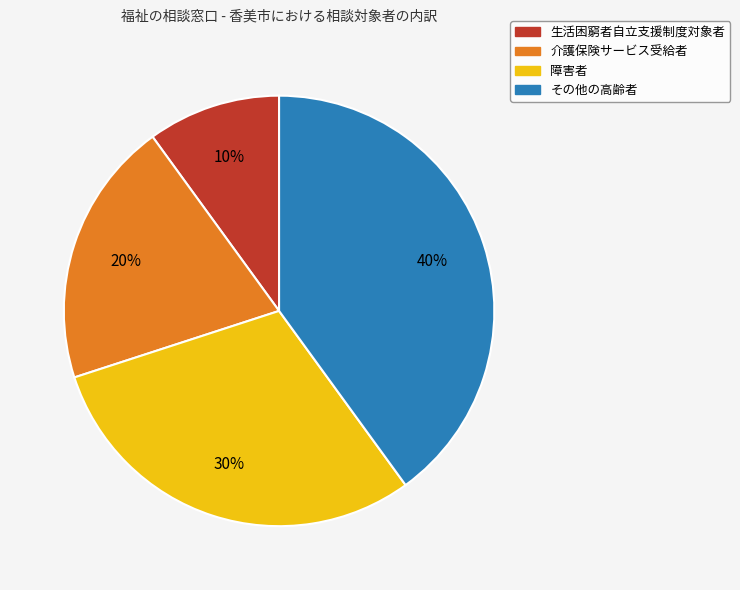

True or false: 障害者 accounts for 22% of the total.

False